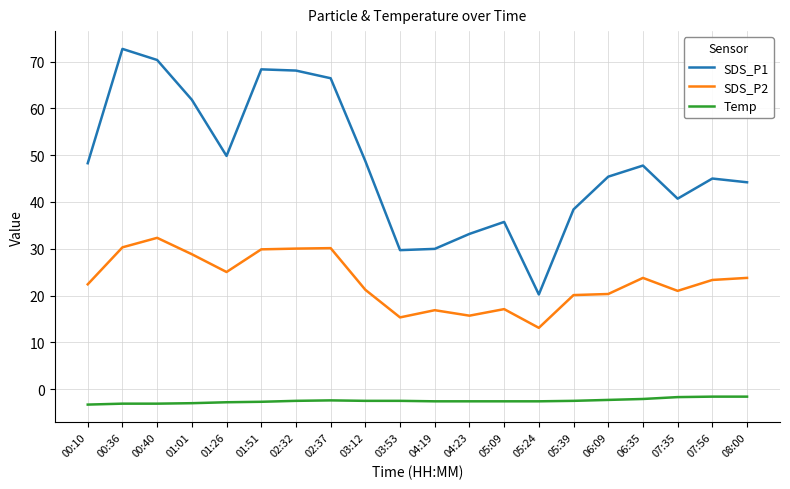

What is the difference between the second highest and minimum values in the SDS_P2 series?

17.2